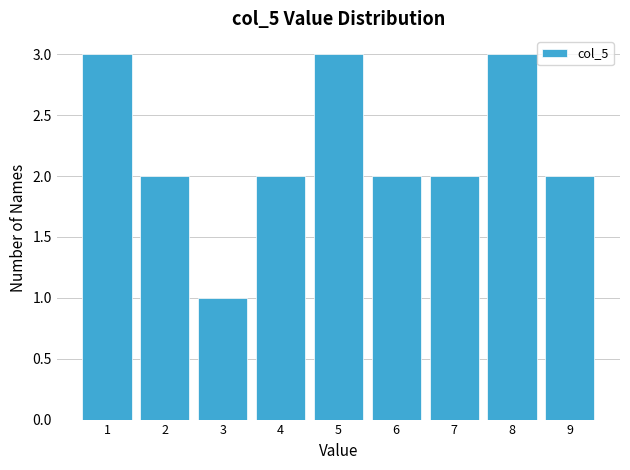

Reading right to left, list all the values displayed in this chart.

2	3	2	2	3	2	1	2	3